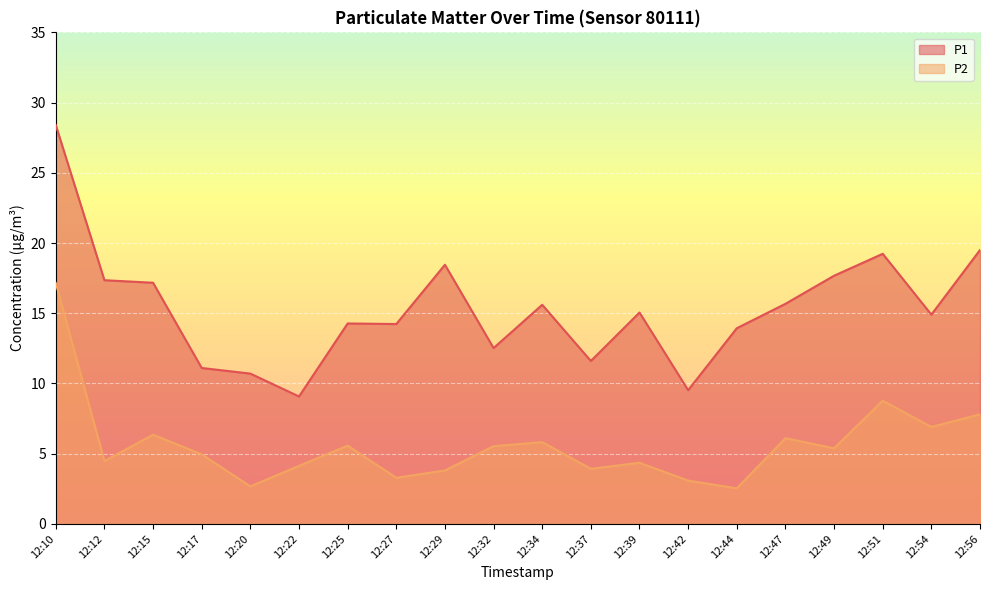

How many lines are shown in the chart?

2